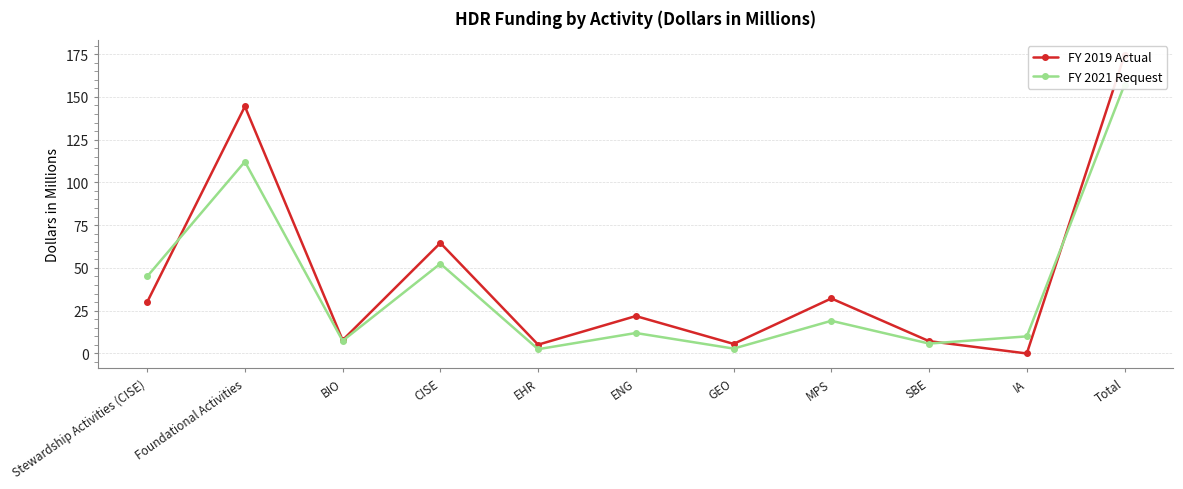

List the series in order of their peak value, lowest first.

FY 2021 Request, FY 2019 Actual